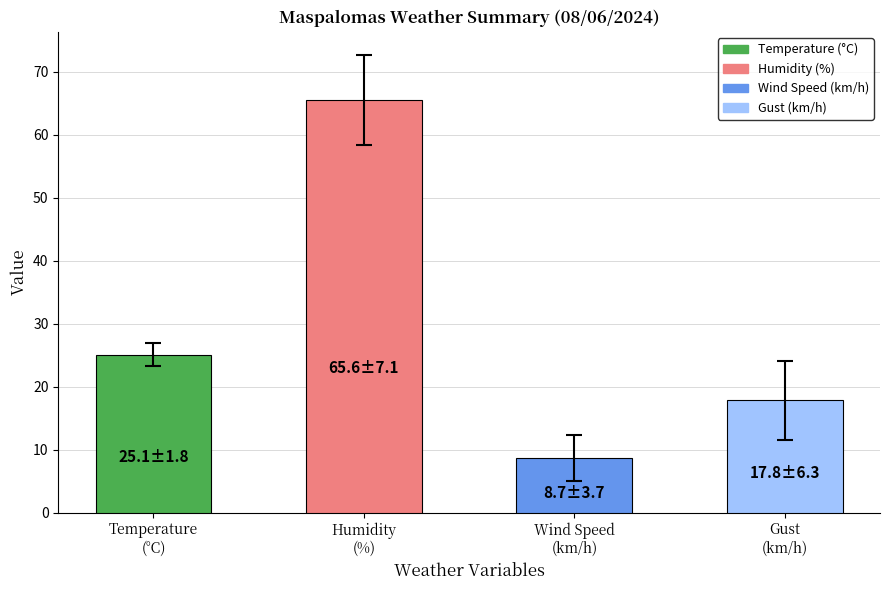

What is the minimum value shown in the chart?

8.7